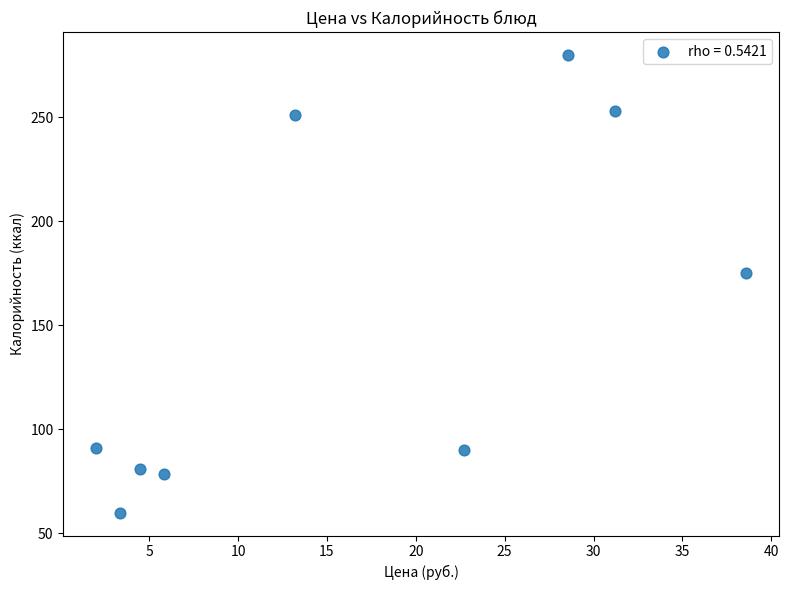

What is the average Y value?

151.1